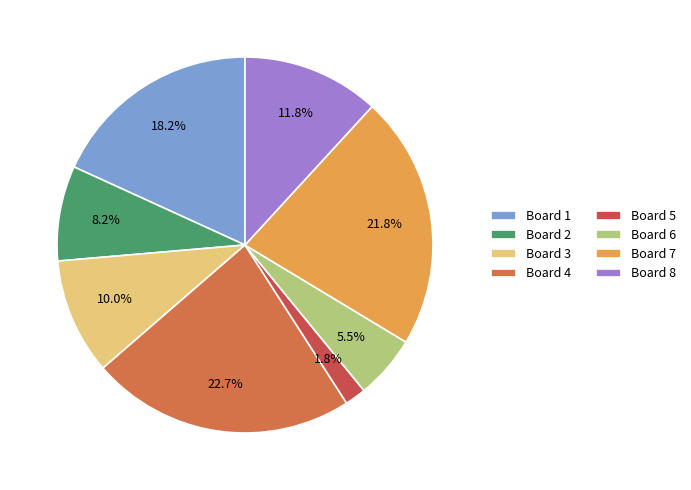

Is there a majority slice in this chart?

No